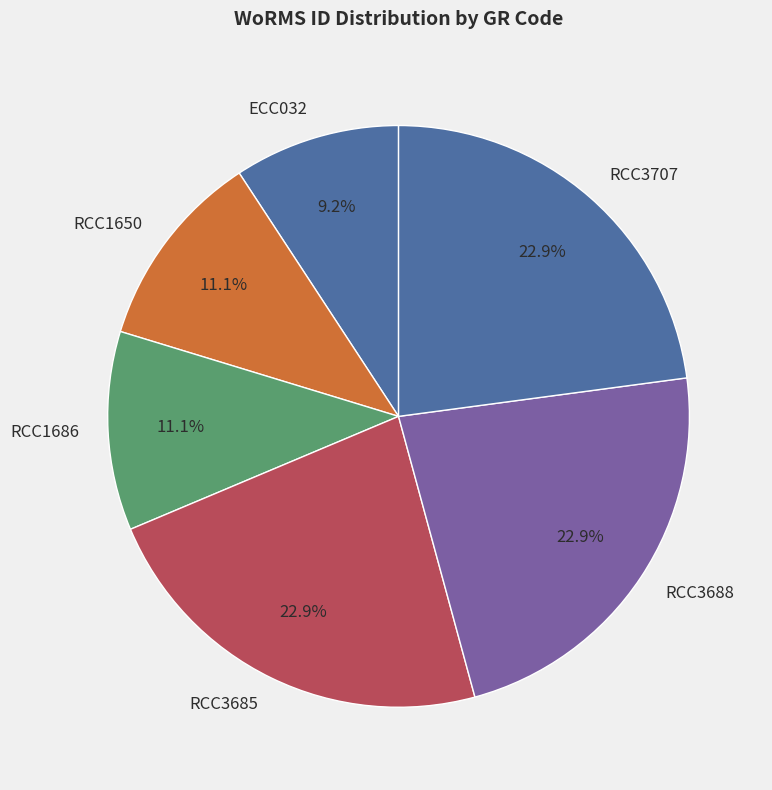

Combined, do RCC3688 and RCC3685 account for over 50%?

No